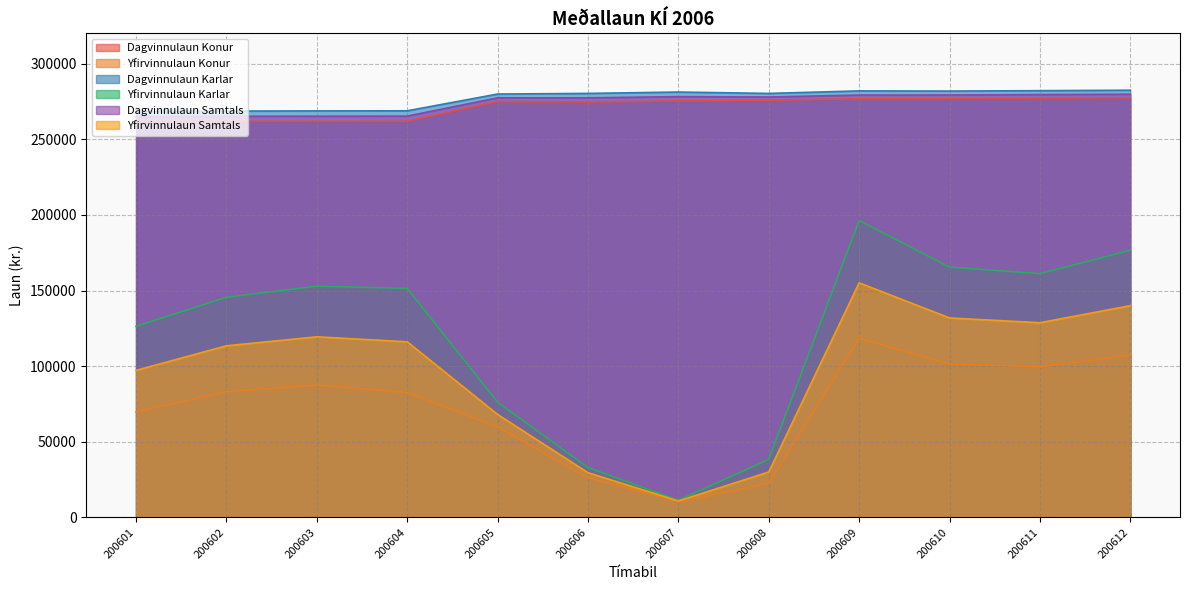

At which label does Yfirvinnulaun Konur reach its peak?

200609